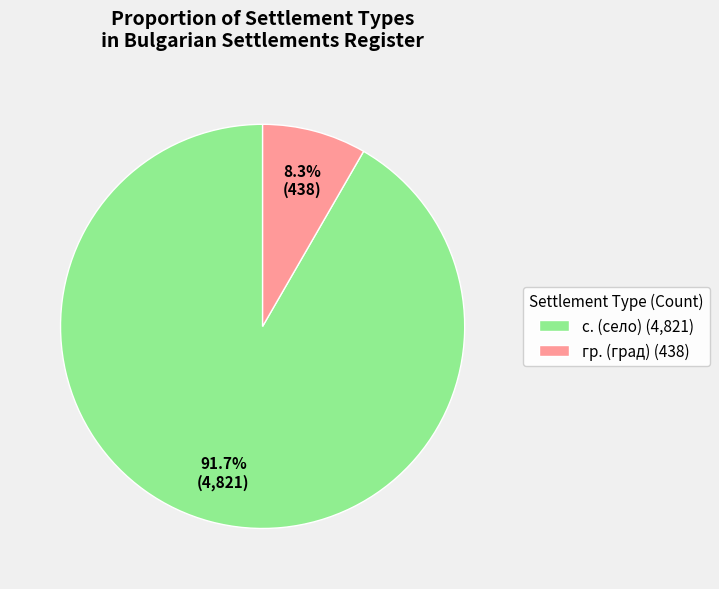

Rank the categories by value from lowest to highest.

гр. (град) (438), с. (село) (4,821)